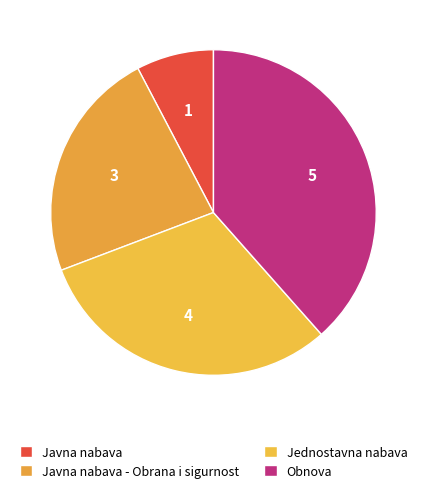

Does Jednostavna nabava represent more than half of the total?

No